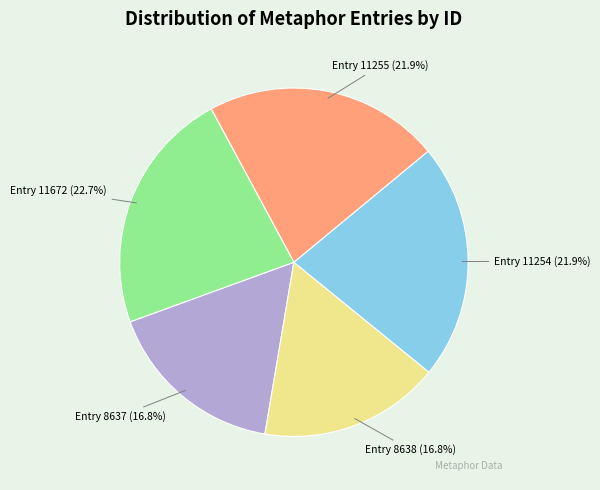

Is there any slice that represents more than half of the pie?

No